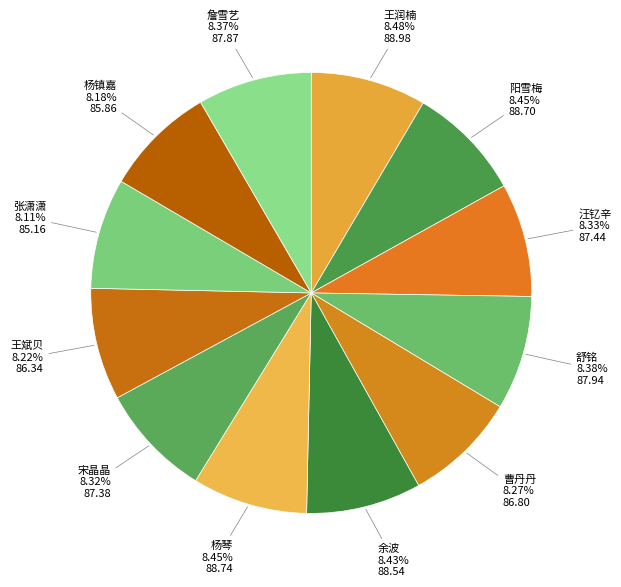

To the nearest percent, what is the average slice percentage?

8%